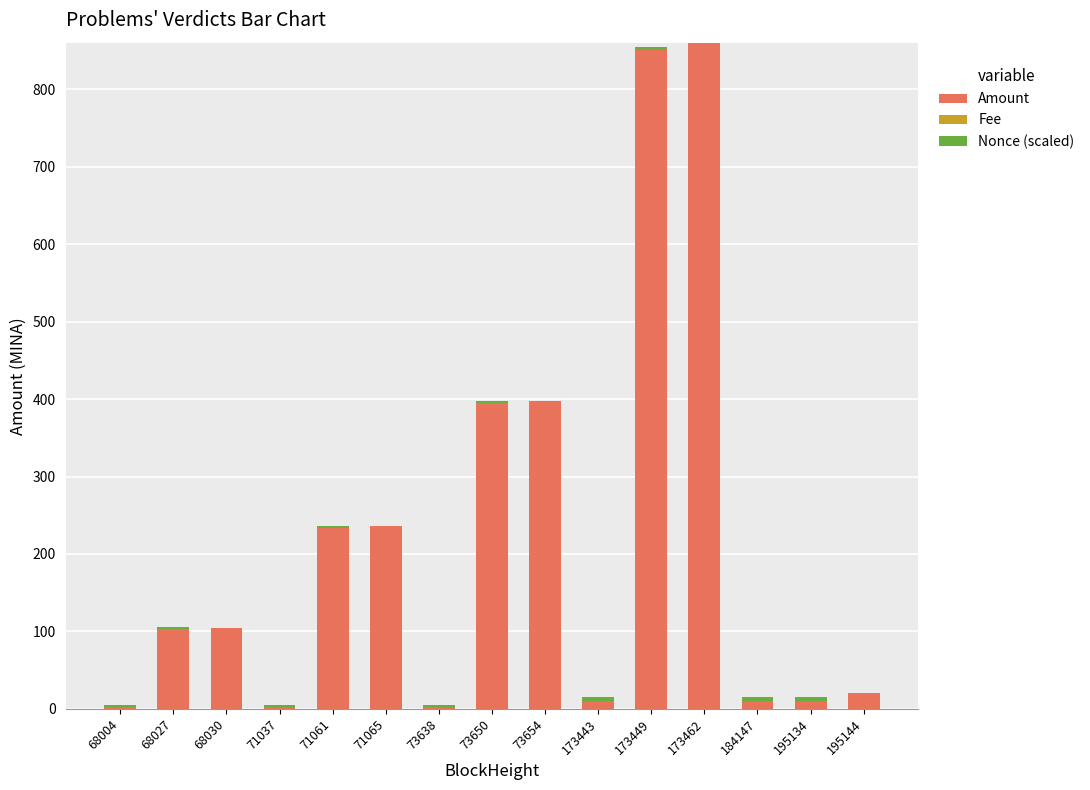

Does the chart contain stacked bars?

Yes